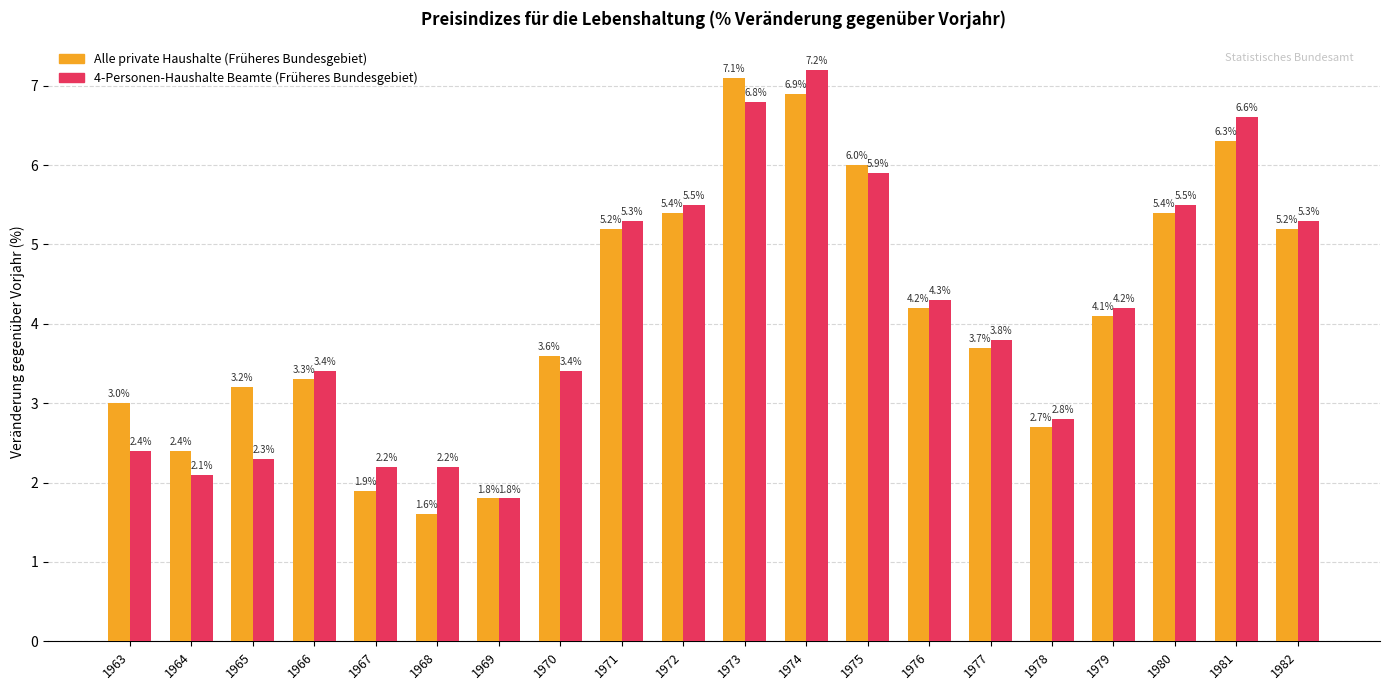

List the series in order of their peak value, highest first.

4-Personen-Haushalte Beamte (Früheres Bundesgebiet), Alle private Haushalte (Früheres Bundesgebiet)